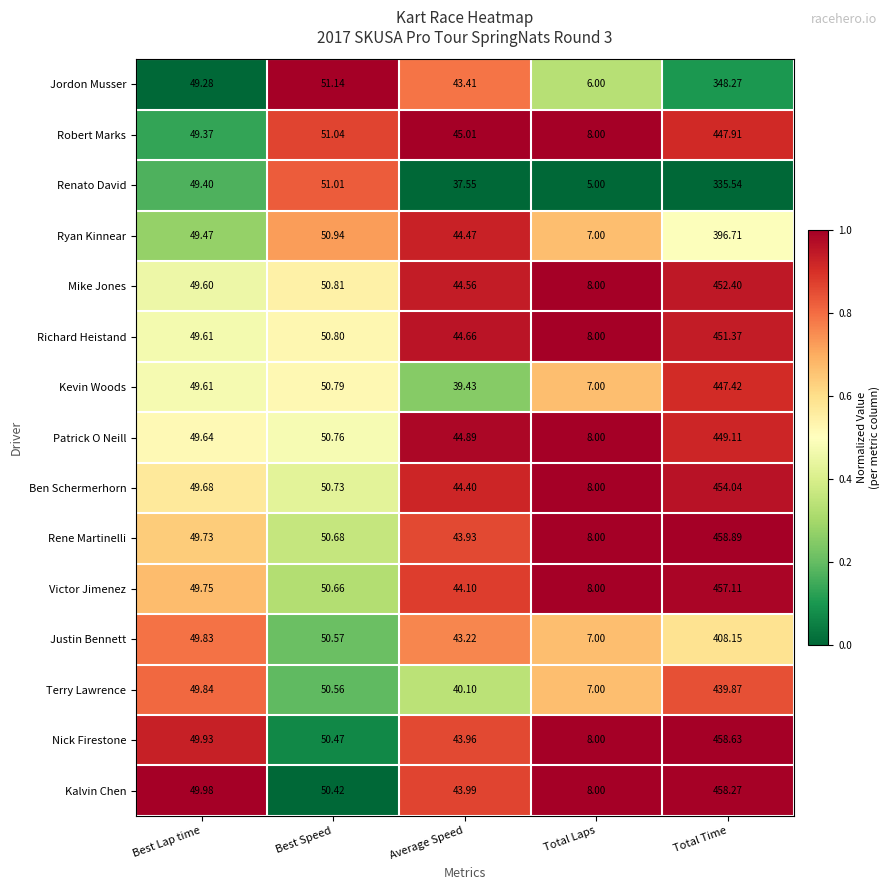

At which label does Rene Martinelli reach its minimum?

Total Laps